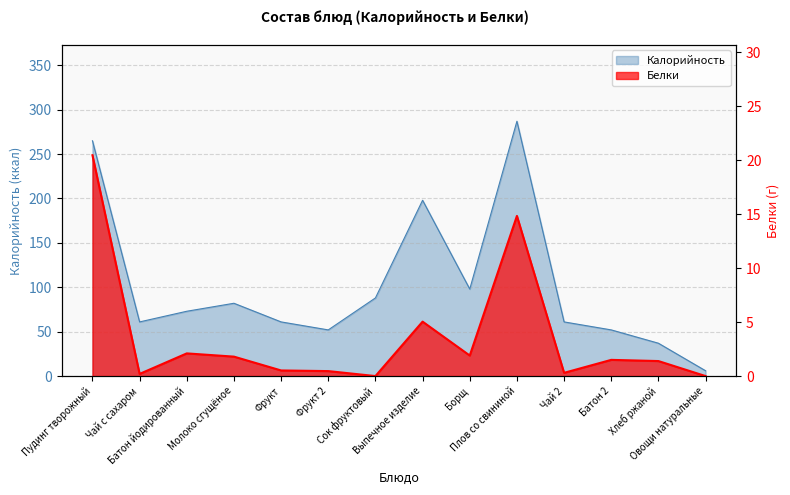

Which series has the largest total across all categories?

Калорийность